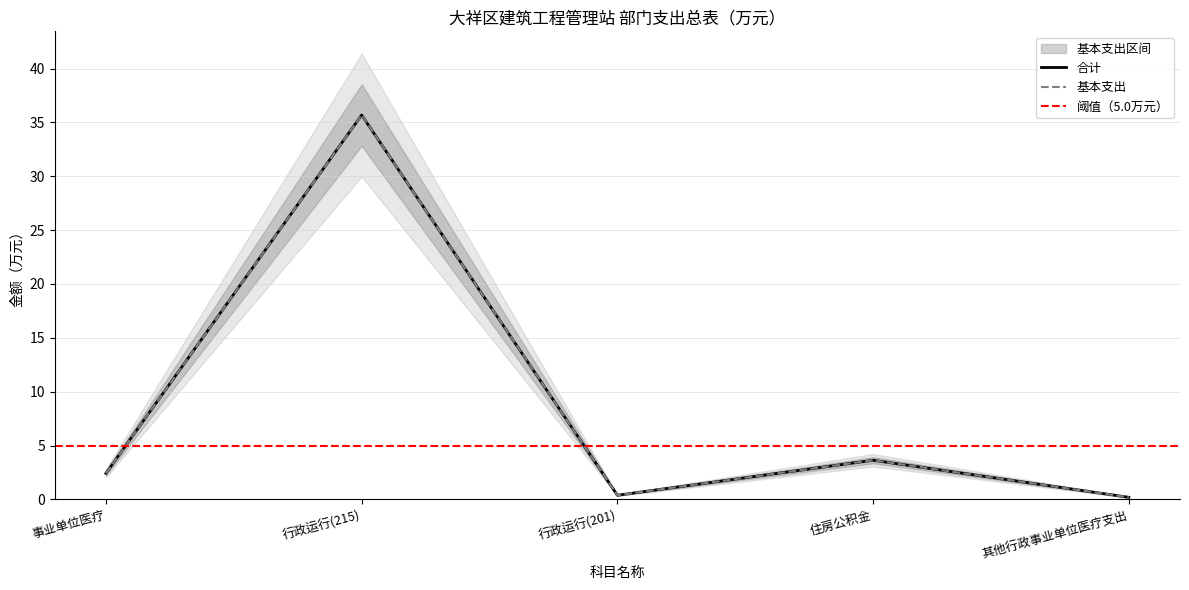

Which series has the largest range (max minus min)?

基本支出